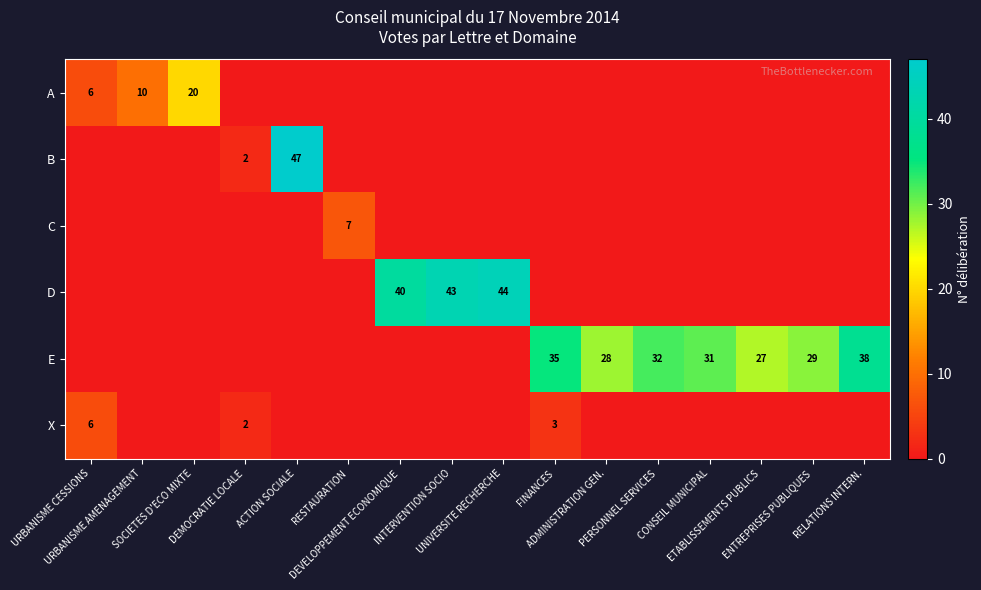

What is the difference between the maximum and minimum values in the C series?

7